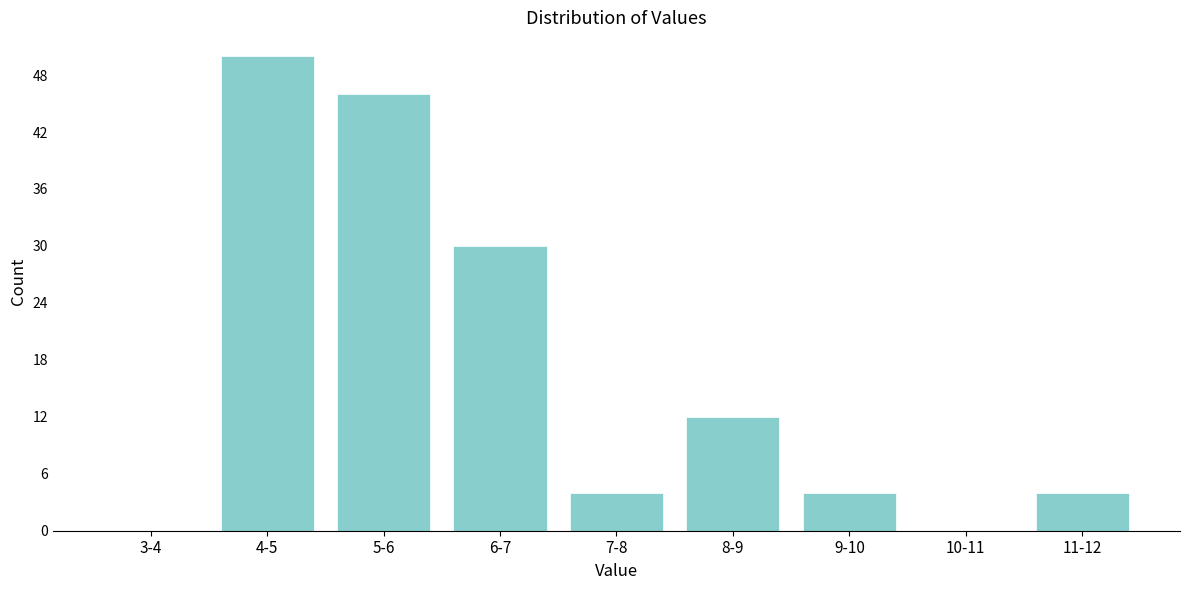

Reading right to left, transcribe all the data shown in this chart.

11-12=4	10-11=0	9-10=4	8-9=12	7-8=4	6-7=30	5-6=46	4-5=50	3-4=0